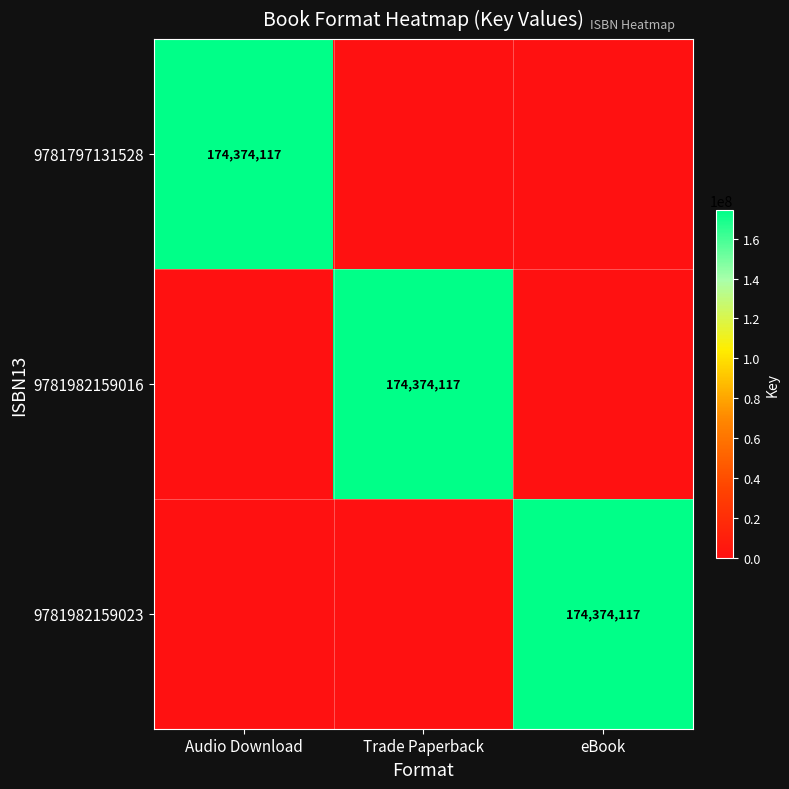

What is the total value across all series at Audio Download?

174374117